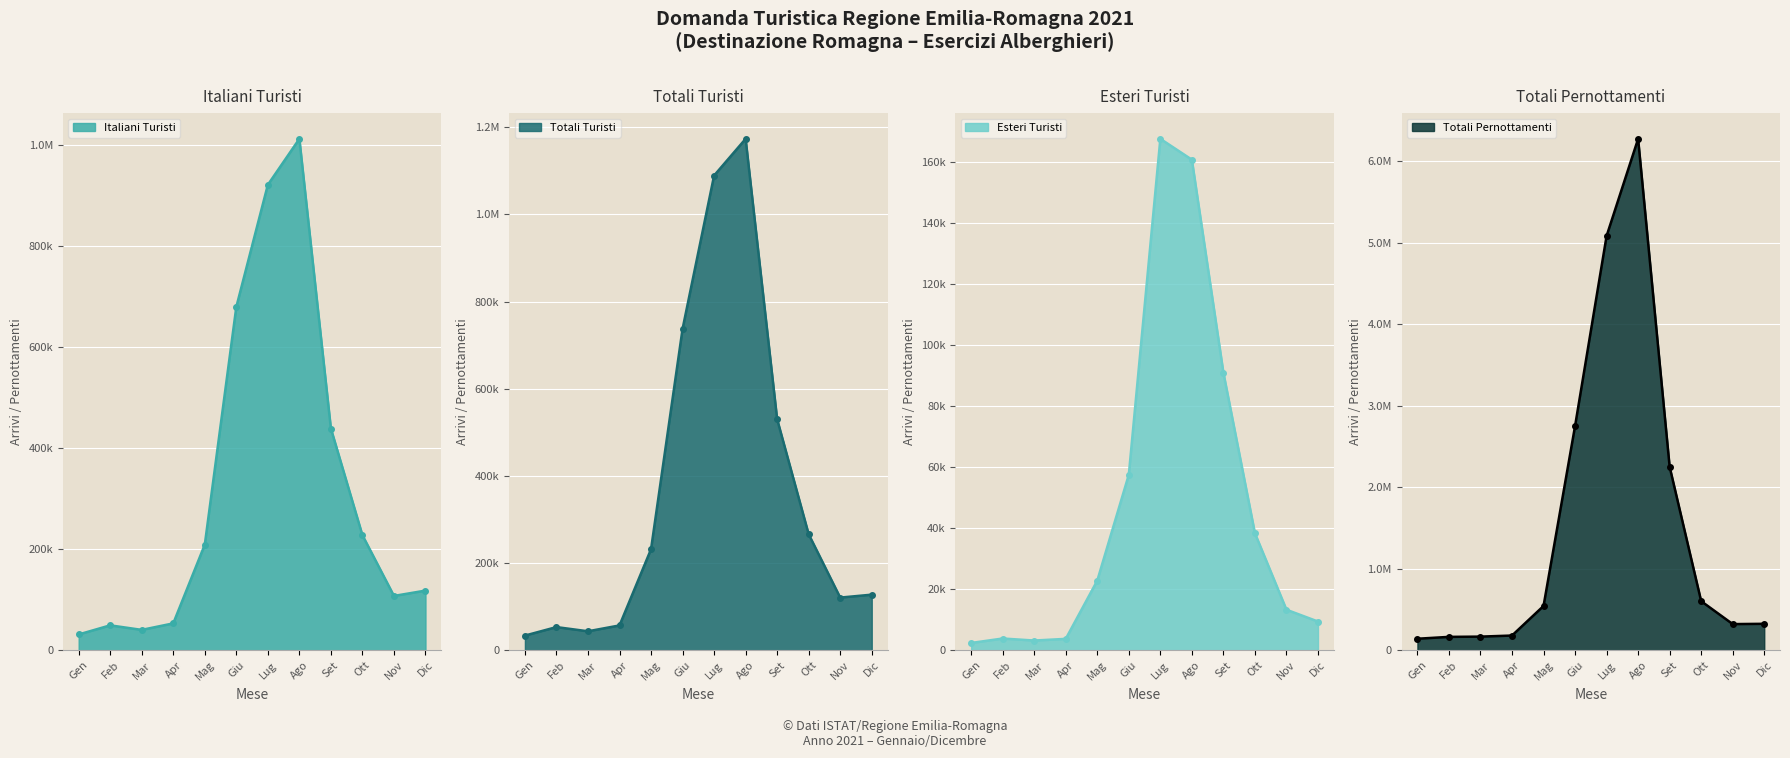

Between Feb and Mag, which series saw the biggest shift?

Totali Pernottamenti